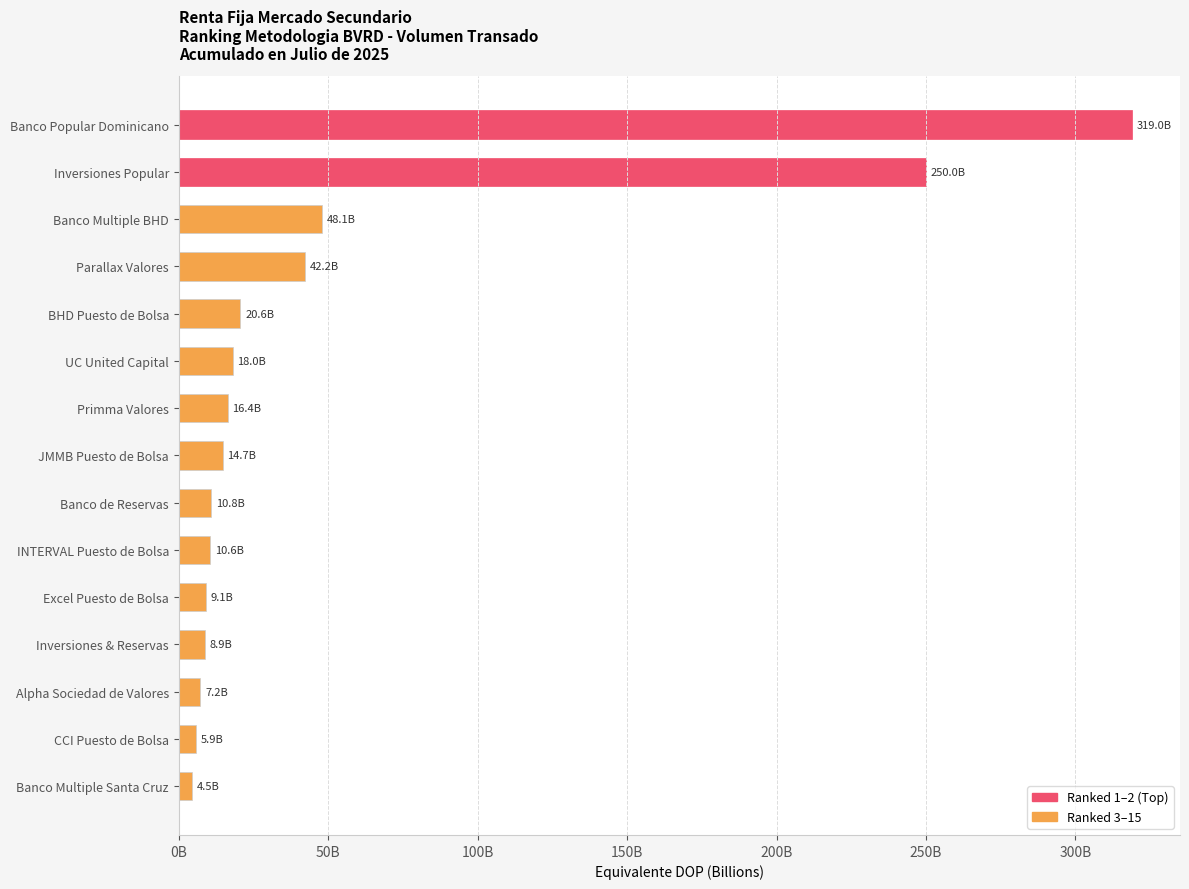

Does the chart contain any negative values?

No